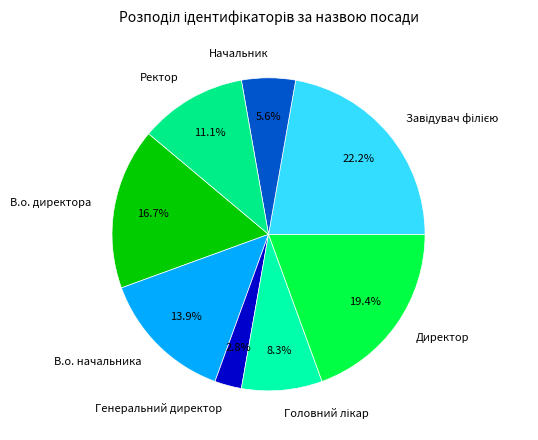

How many segments does this pie chart have?

8